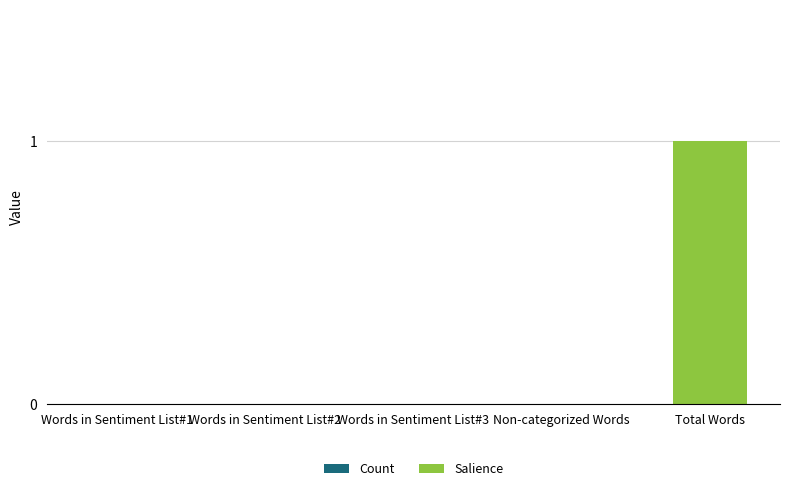

Which category has the highest value across all series?

Total Words